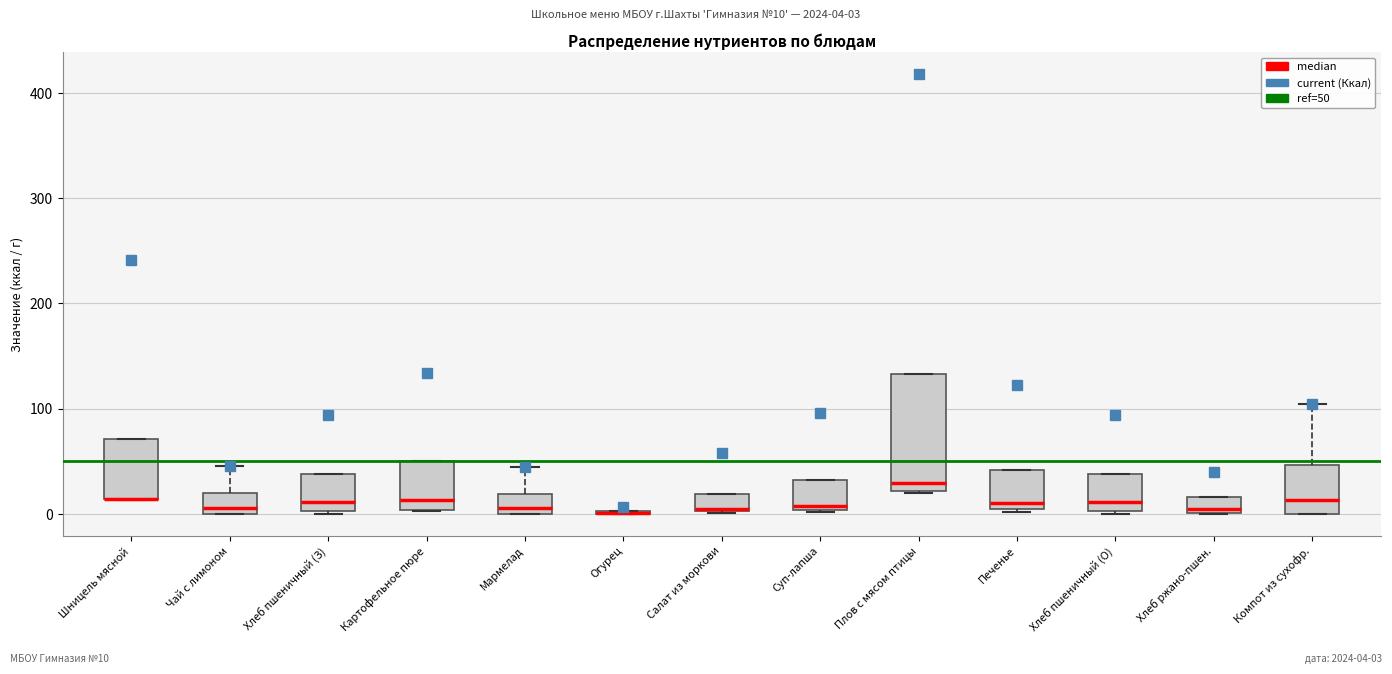

Comparing the boxes themselves (not the whiskers), which one is the tallest?

Плов с мясом птицы